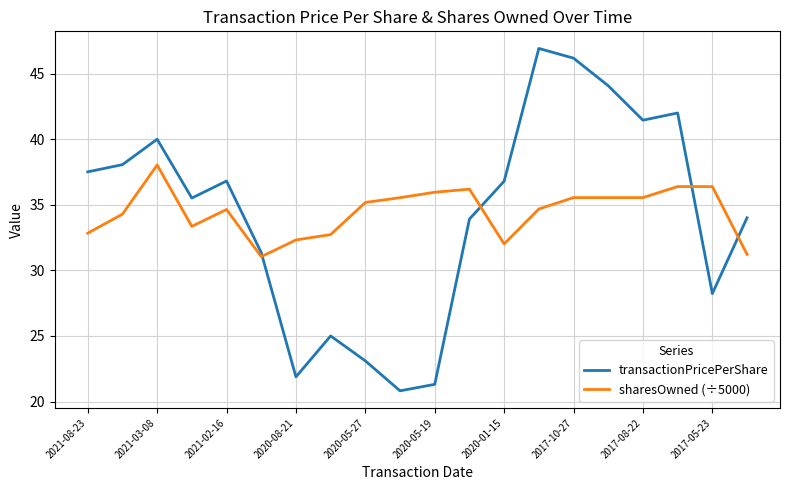

How many times do sharesOwned (÷5000) and transactionPricePerShare cross each other?

4